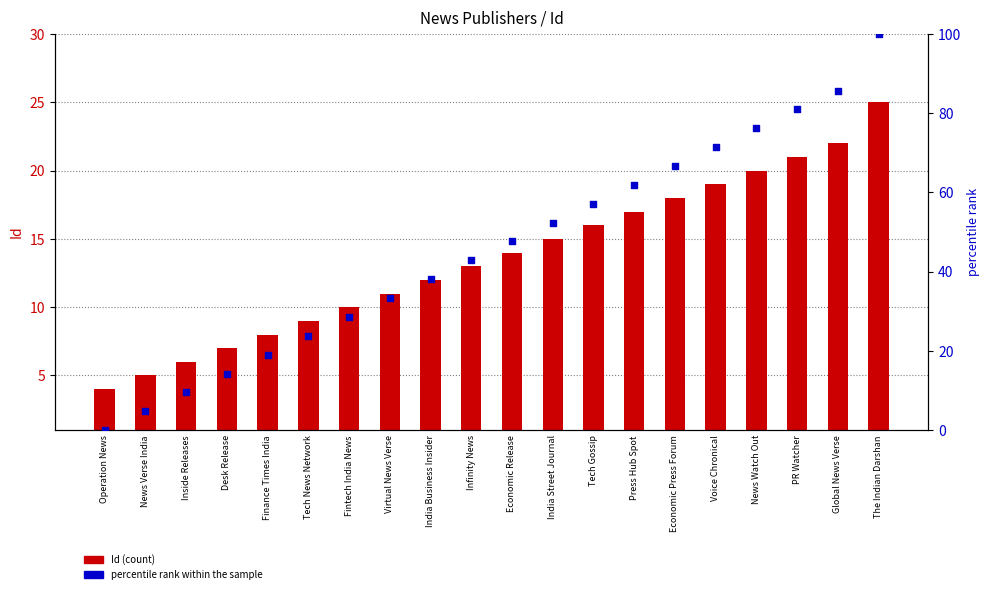

What is the total value across all series at India Street Journal?

67.4